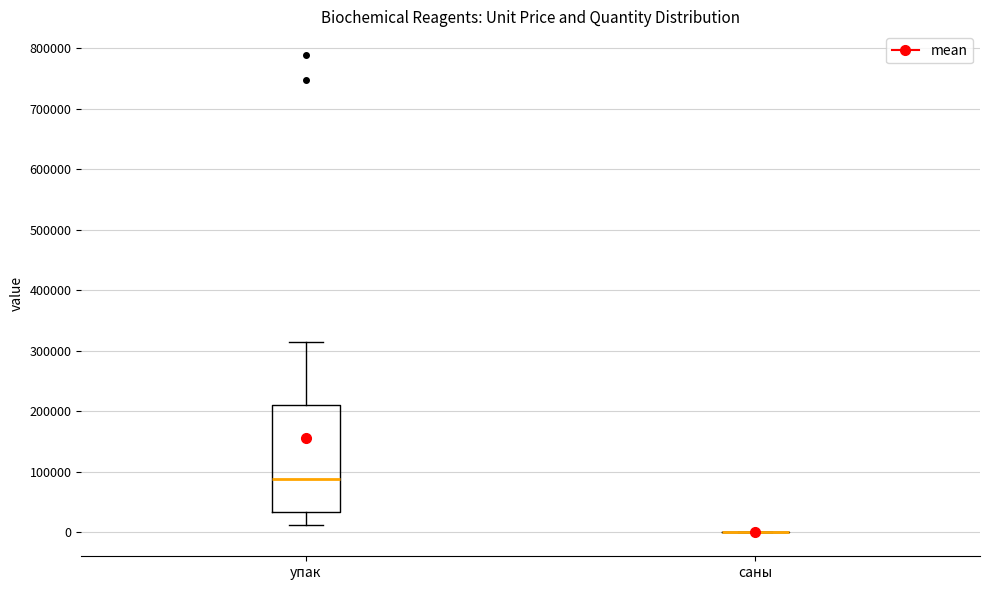

Reading left to right, transcribe this box plot: for each box, give where its median line is, the range the box spans, and where its two whiskers end, as read against the y-axis. The values are not printed on the chart, so give them approximately, as read against the axis.

упак: median 90000, box 30000 to 210000, whiskers 10000 to 310000
саны: box collapsed to a line at 0, whiskers 0 to 0